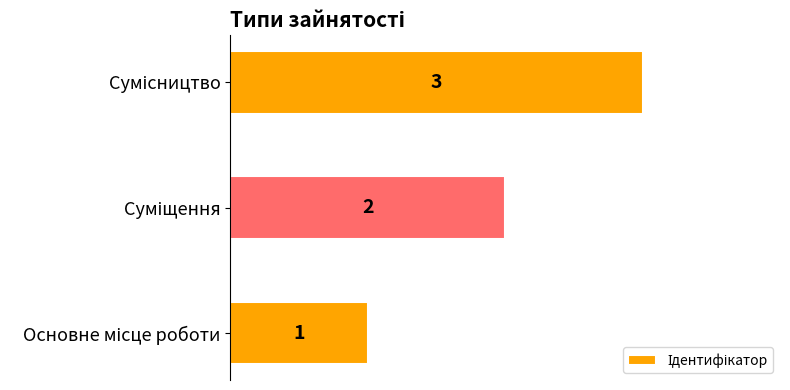

What is the maximum value shown in the chart?

3